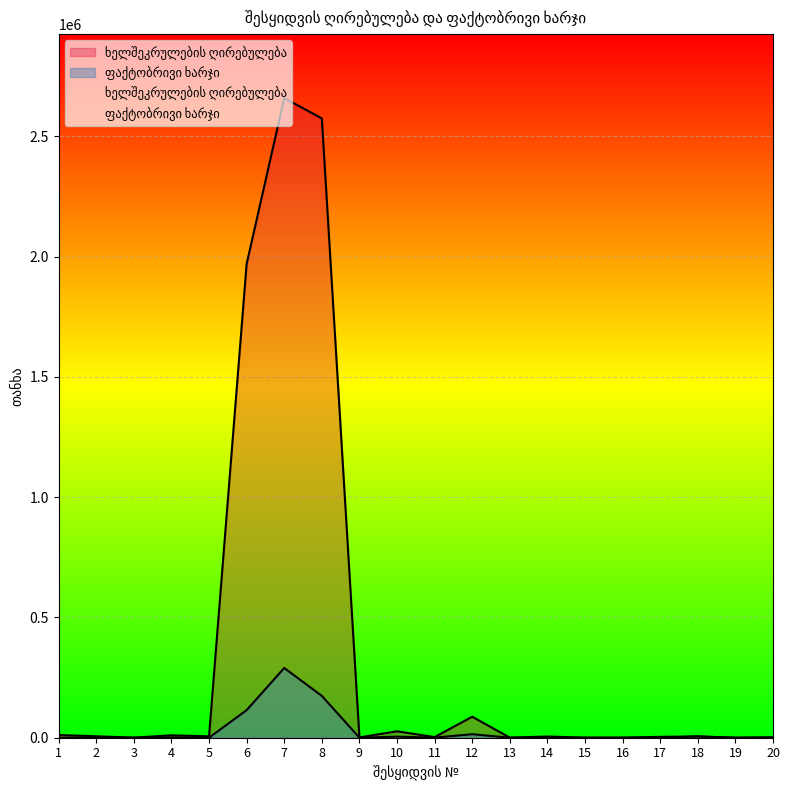

What are all the series names shown in the legend?

ხელშეკრულების ღირებულება, ფაქტობრივი ხარჯი